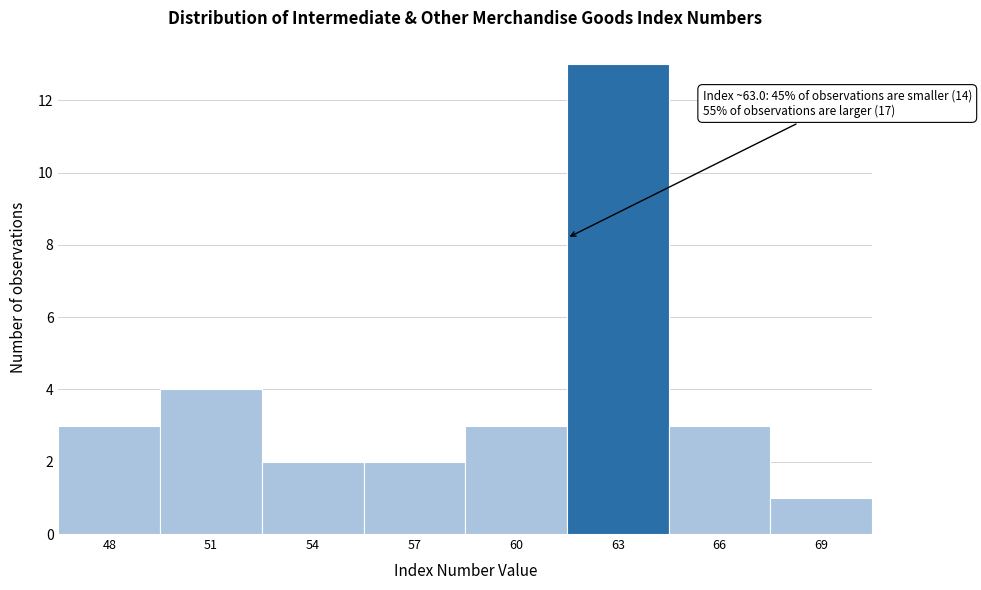

Reading left to right, transcribe all the data shown in this chart.

3	4	2	2	3	13	3	1